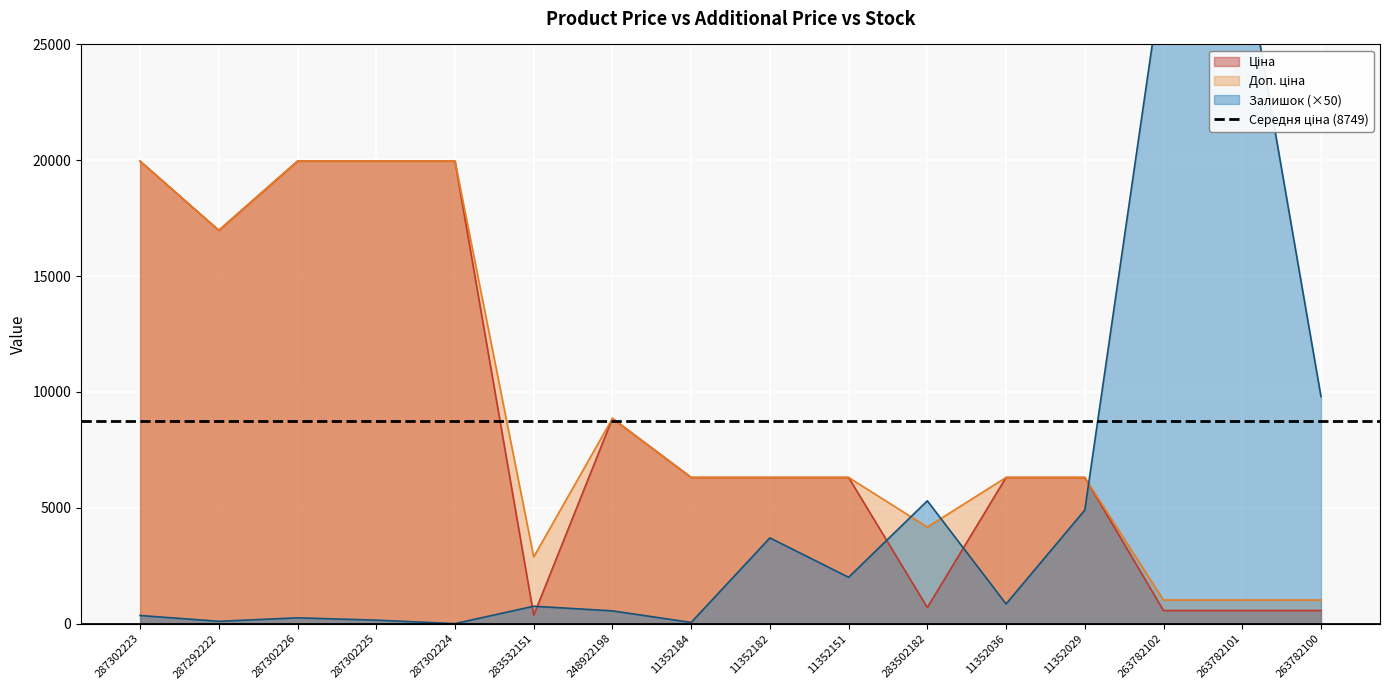

The Залишок series shows 3700.0 at 11352182. True or false?

True